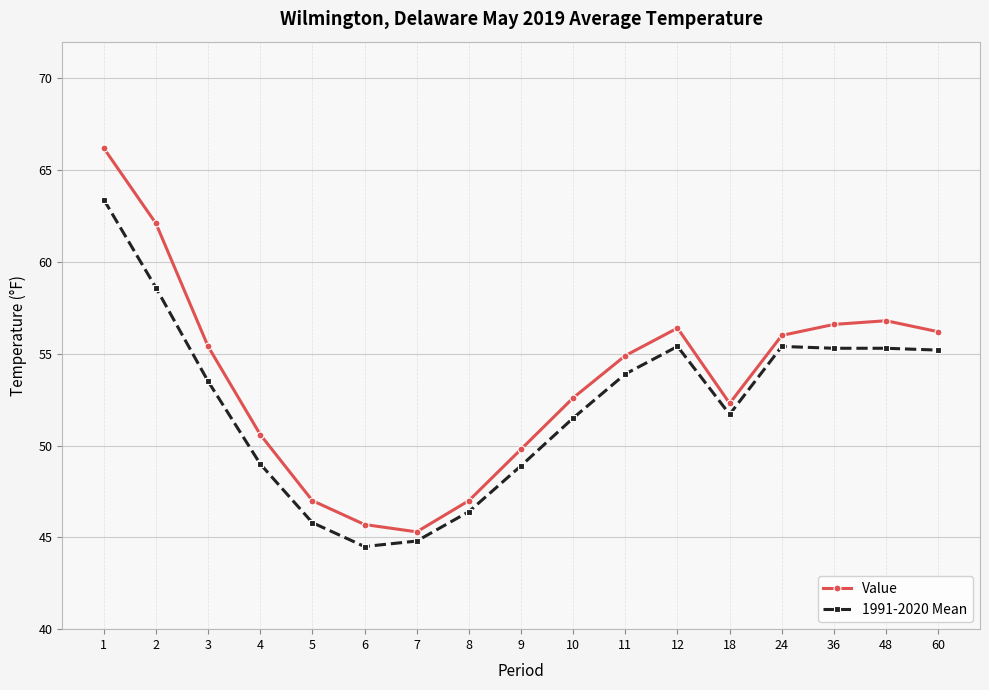

What value does the Value series have at 1?

66.2